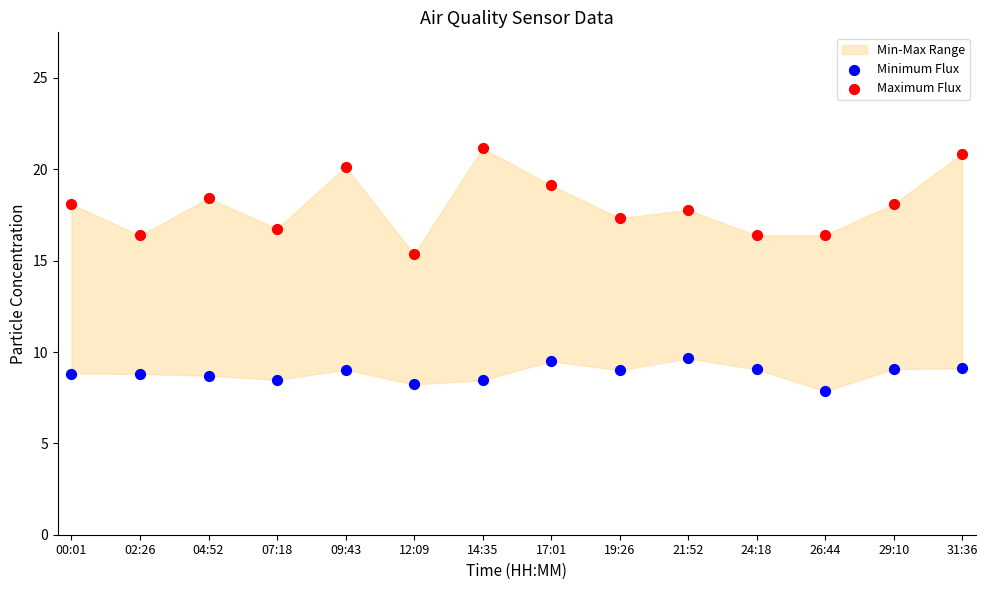

Which series reaches the minimum Y coordinate?

Minimum Flux